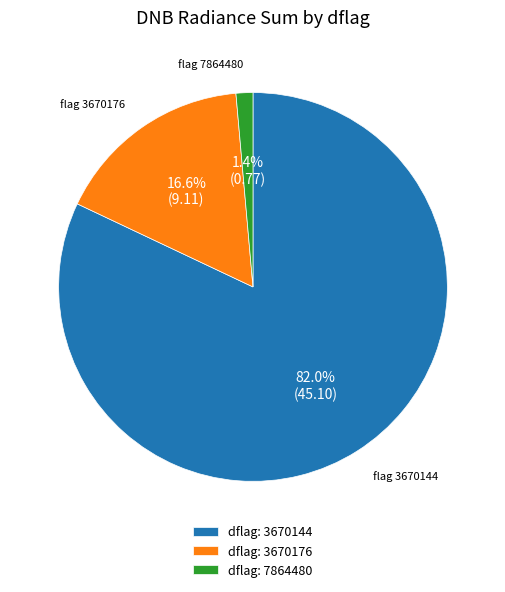

Which has a higher value, dflag: 3670144 or dflag: 3670176?

dflag: 3670144